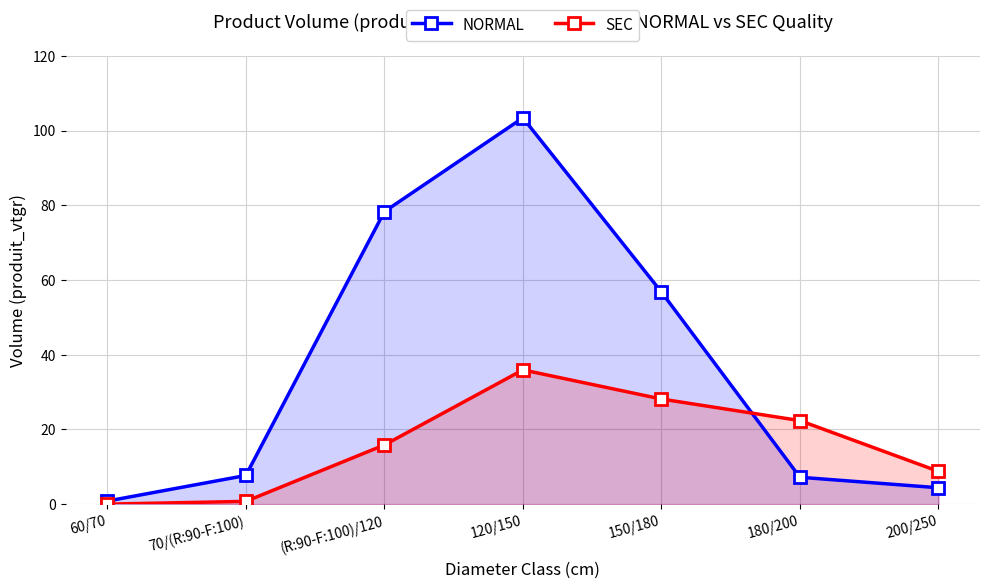

How many interior local peaks does the NORMAL series have?

1